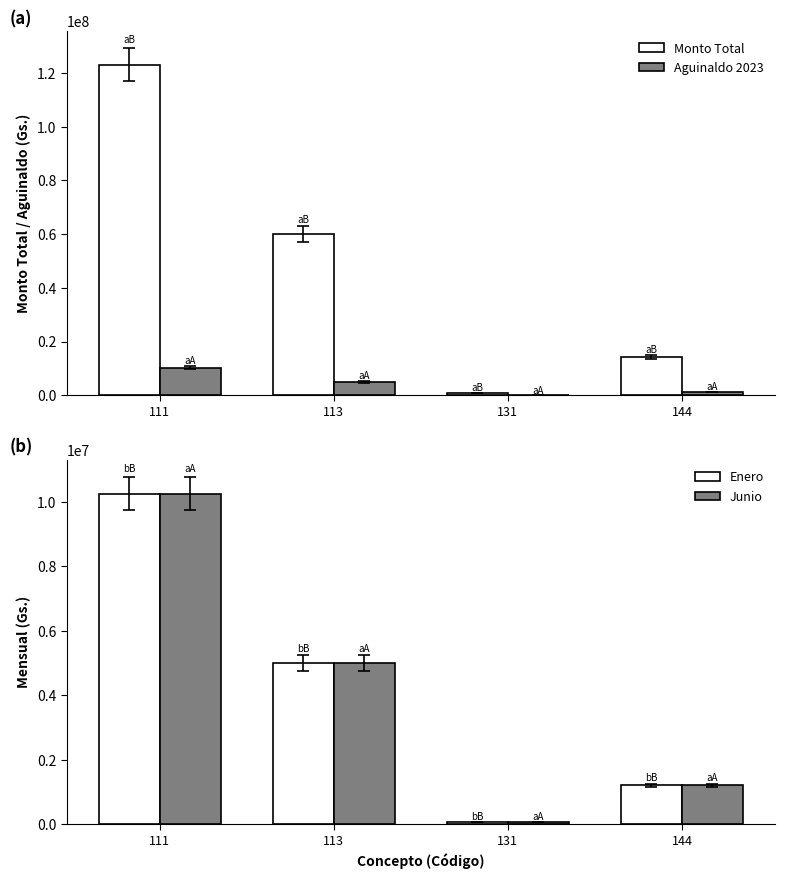

What is the value of the Aguinaldo 2023 bar at the 4th from the left?

1200000